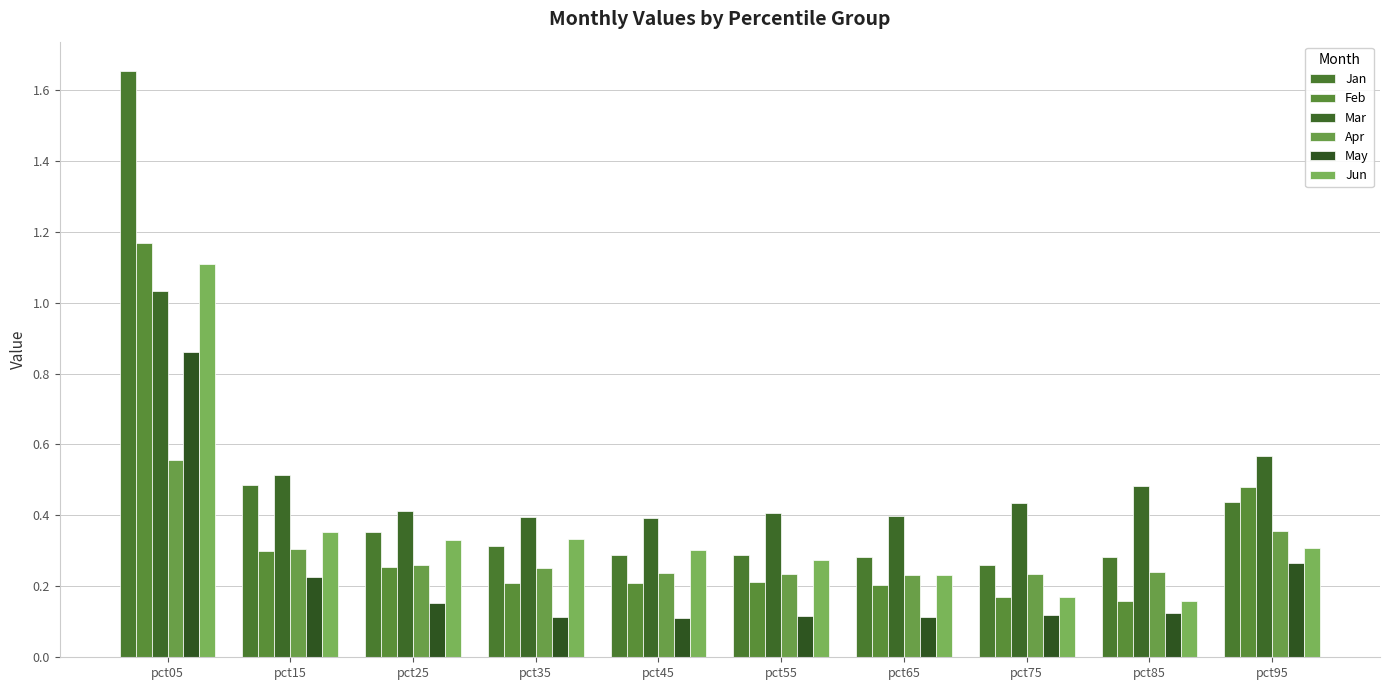

What is the difference between the maximum and minimum values in the Mar series?

0.6